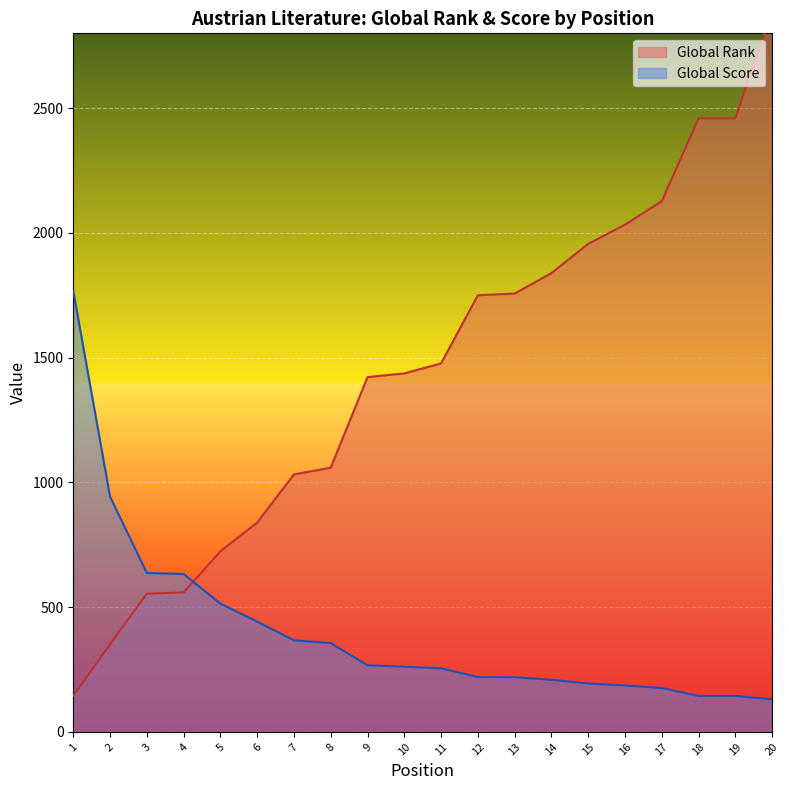

Reading left to right, list all the values displayed in this chart.

Global Rank: 1=145	2=351	3=554	4=559	5=724	6=839	7=1032	8=1059	9=1422	10=1437	11=1477	12=1750	13=1757	14=1839	15=1956	16=2033	17=2127	18=2459	19=2459	20=2891
Global Score: 1=1767	2=943	3=637	4=633	5=514	6=442	7=367	8=356	9=267	10=261	11=255	12=220	13=219	14=209	15=194	16=186	17=176	18=144	19=144	20=131